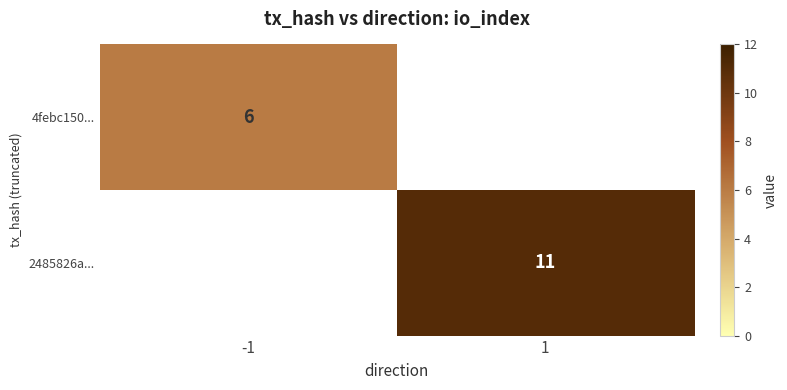

The 2485826a... series shows 4 at 1. True or false?

False